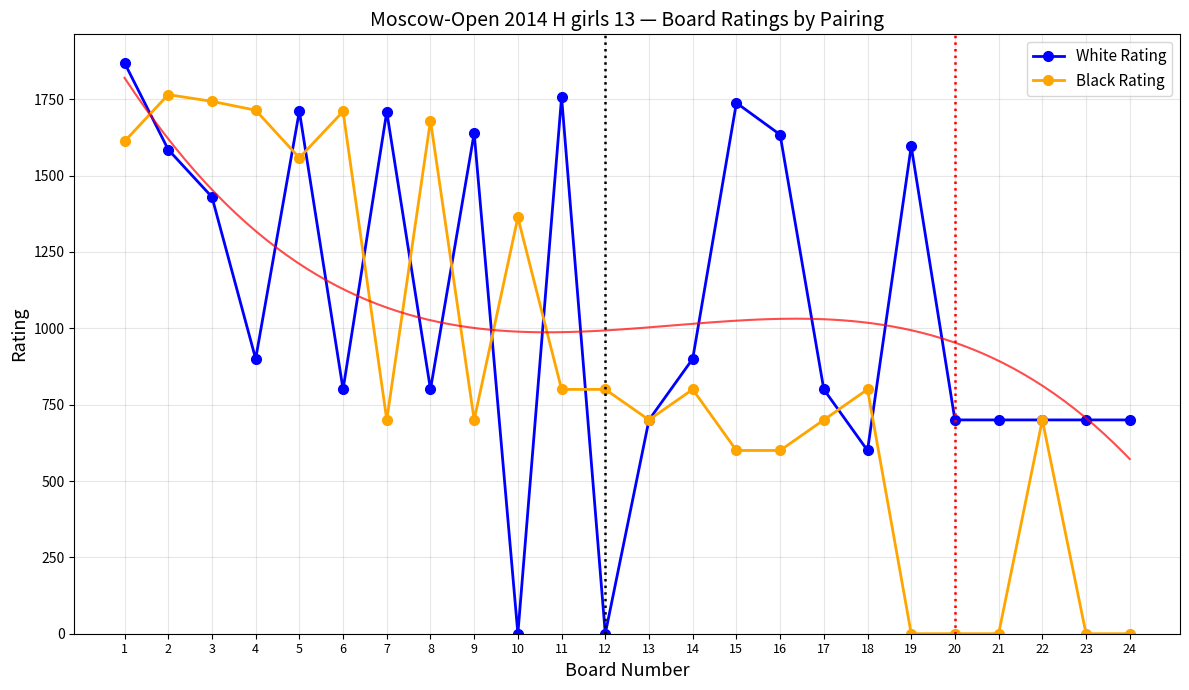

Which has a higher value, 21 or 20?

21